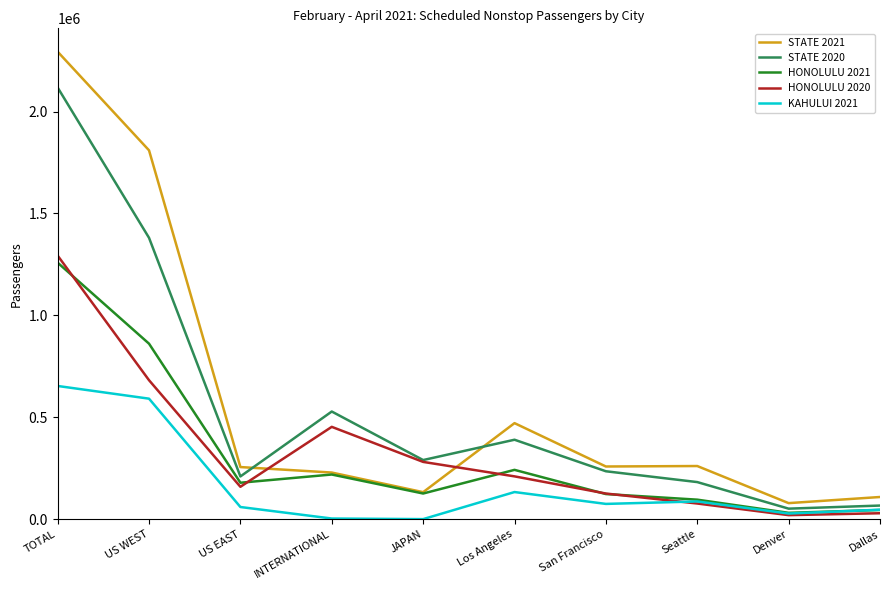

At which category does the chart reach its peak across all series?

TOTAL